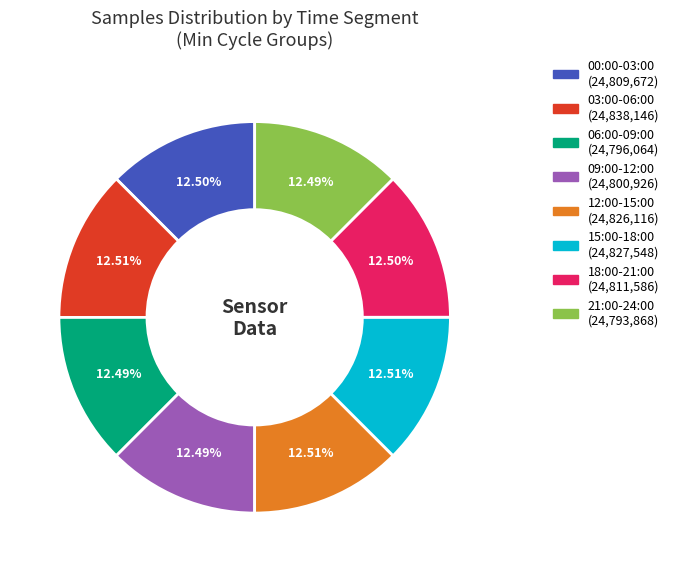

Is there any slice that represents more than half of the pie?

No